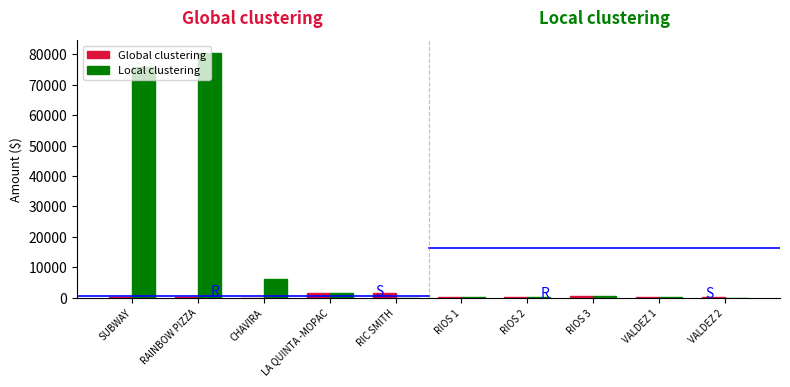

What is the highest value of the Local clustering series?

80522.0